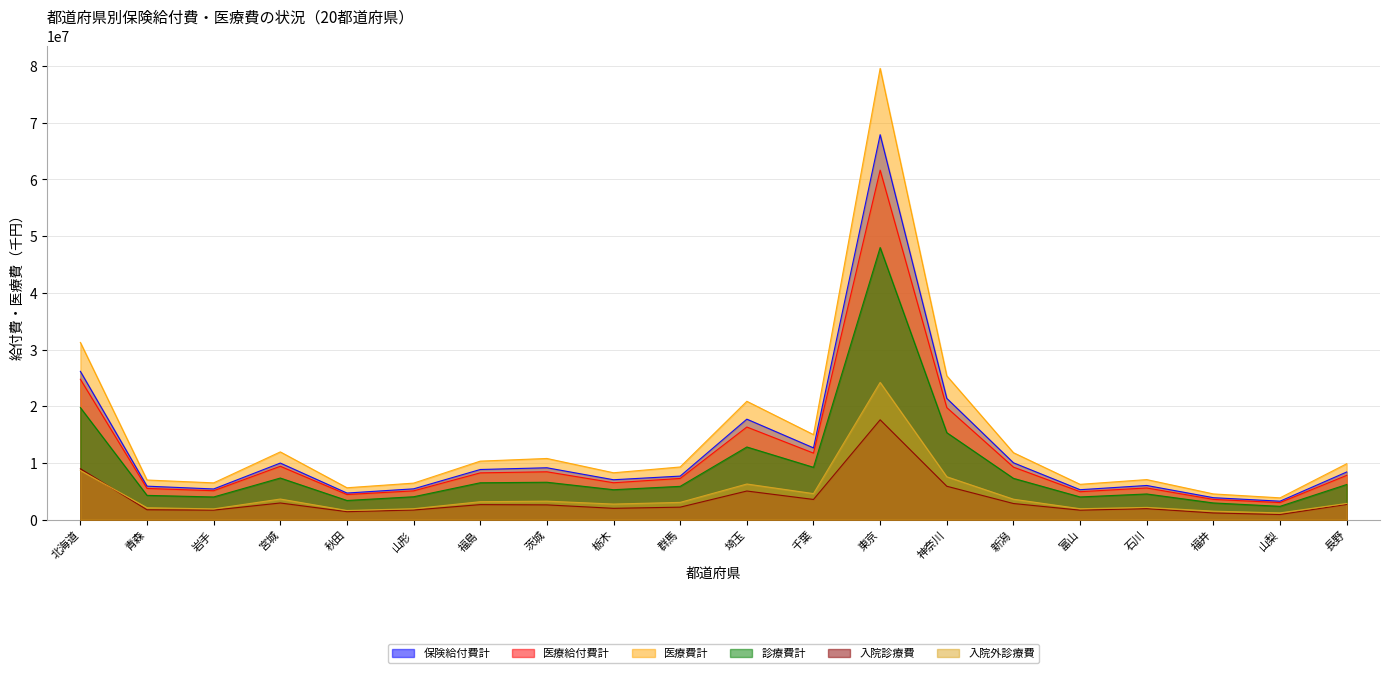

Is the value of 入院診療費 at 栃木 greater than the value of 診療費計 at 千葉?

No